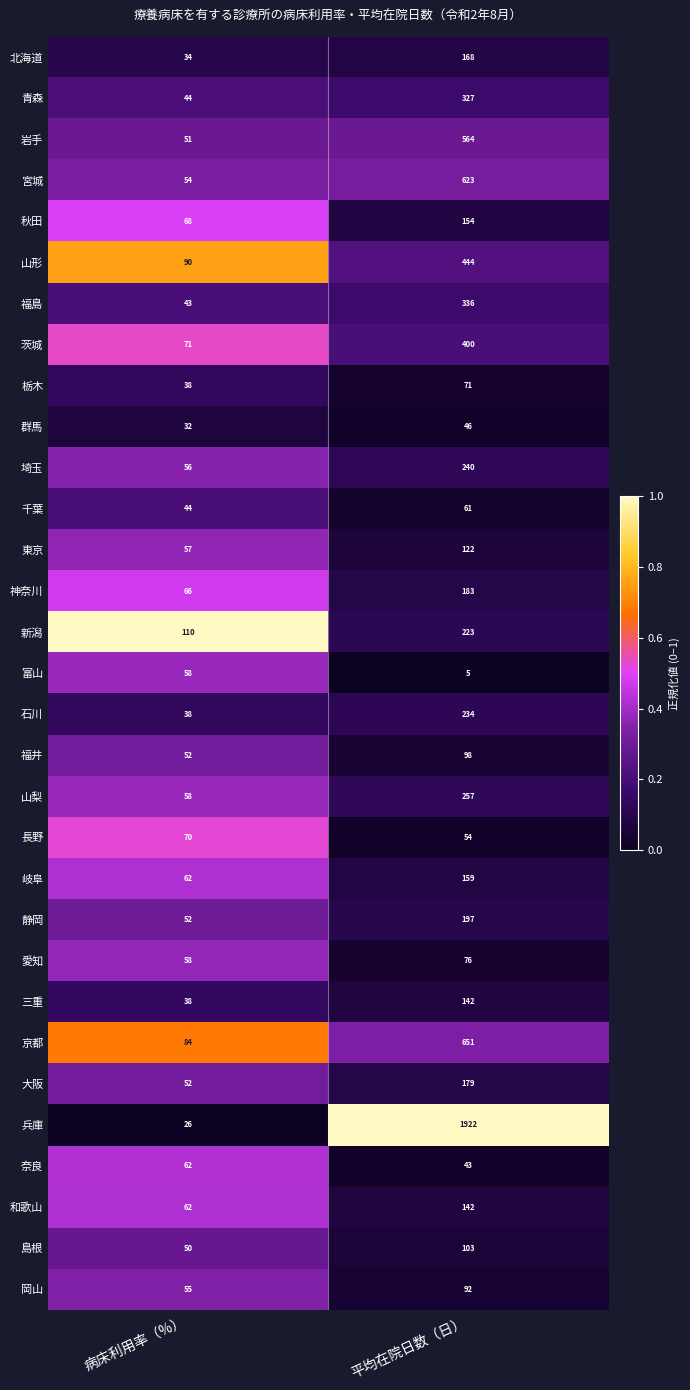

What is the average value of the 北海道 series?

101